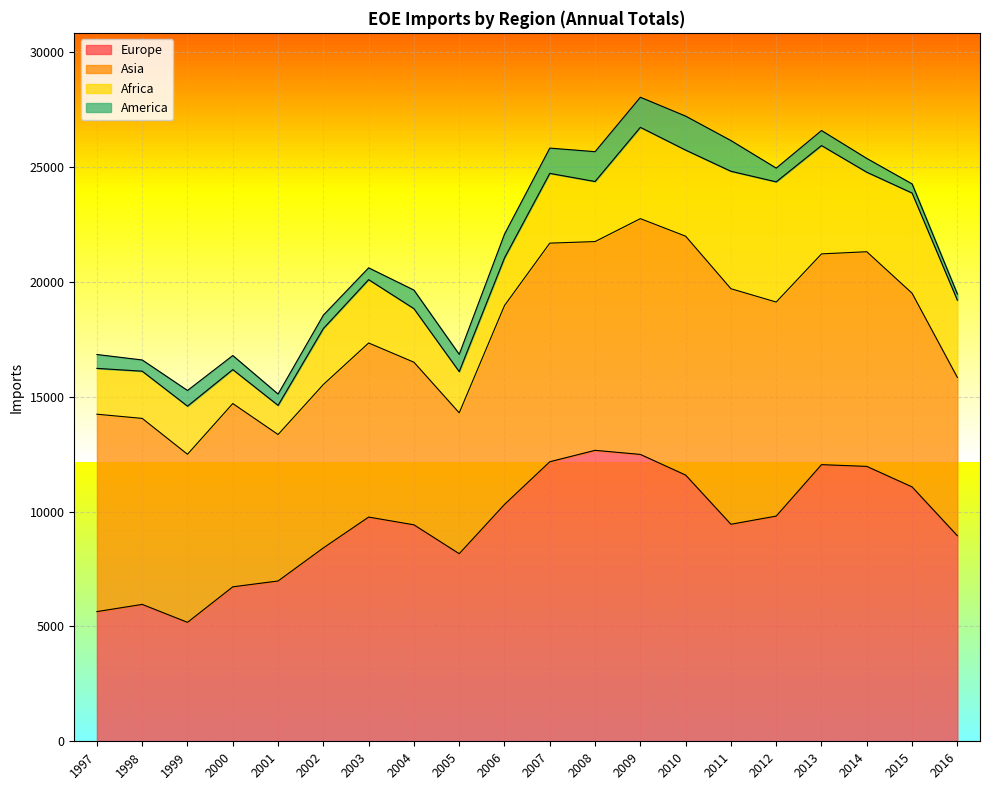

Between 2011 and 2015, which series saw the biggest shift?

Asia